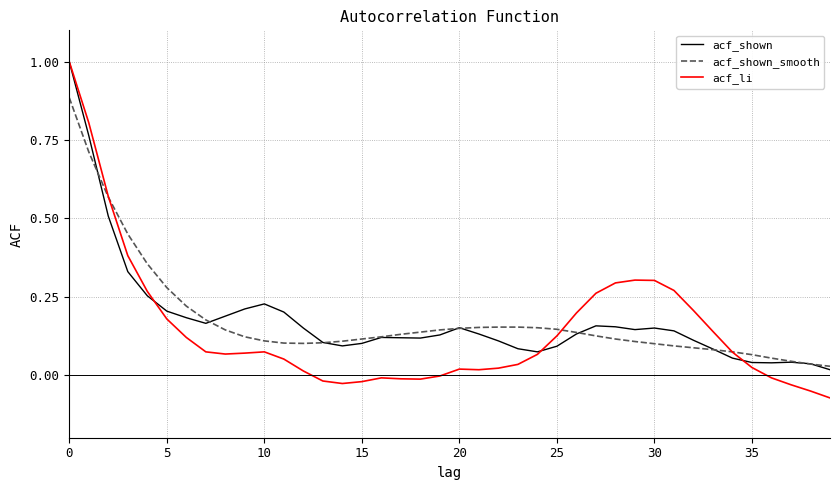

Which series has the largest range (max minus min)?

acf_li